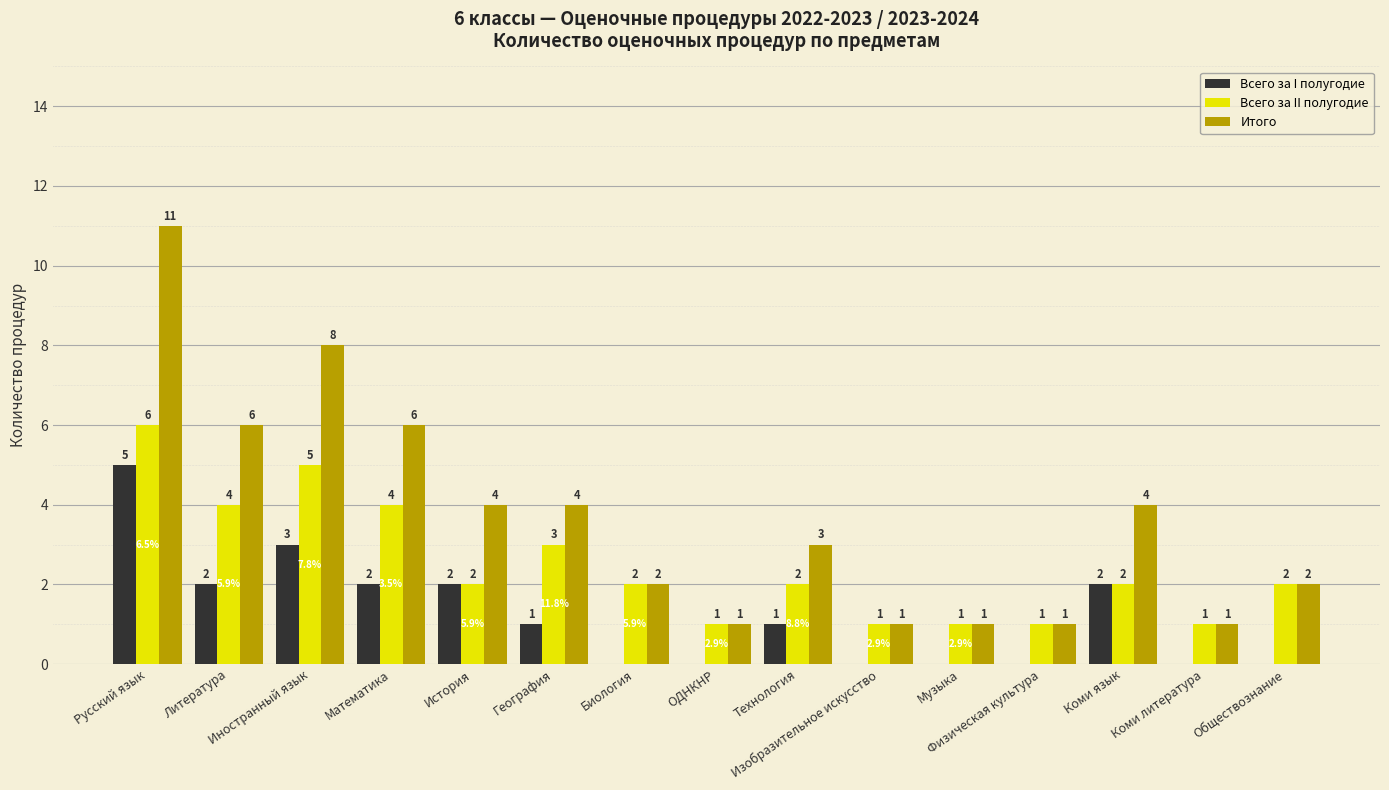

How many Всего за I полугодие values are between 0 and 2?

13